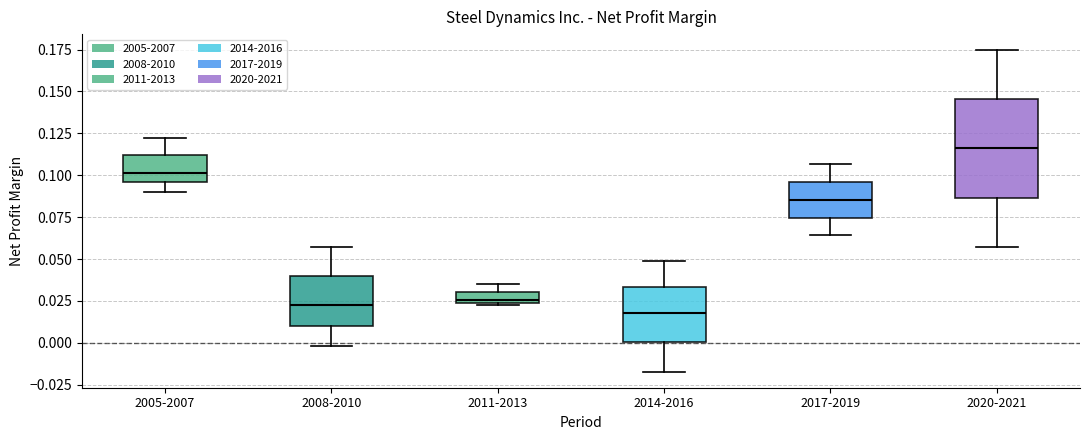

Which box is the tallest, from its lower edge to its upper edge?

2020-2021